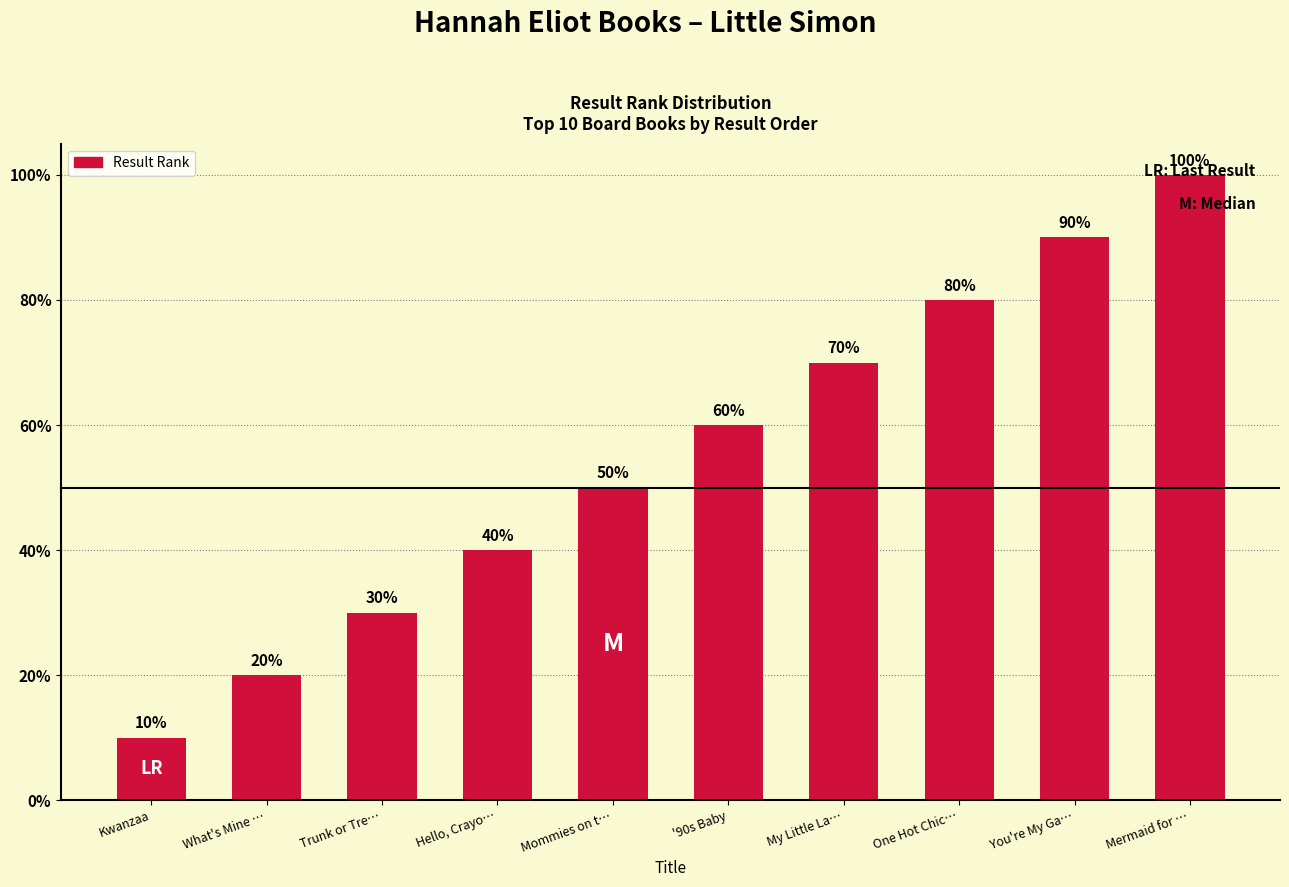

Does the chart contain any negative values?

No